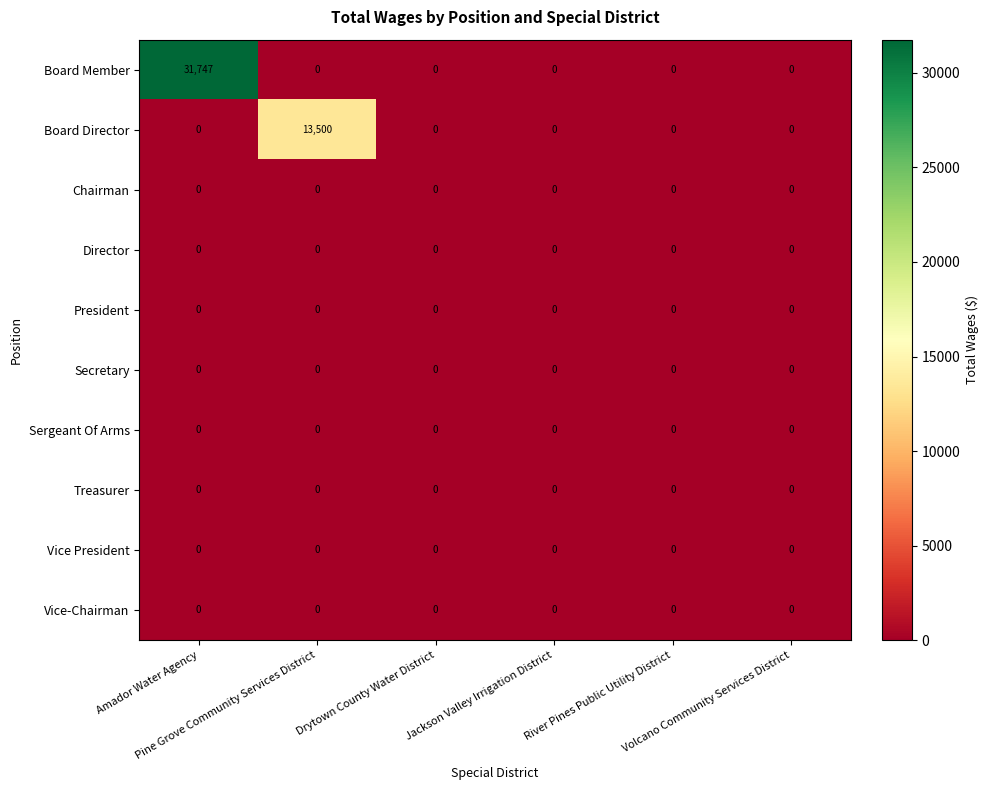

Which series has the largest total across all categories?

Board Member